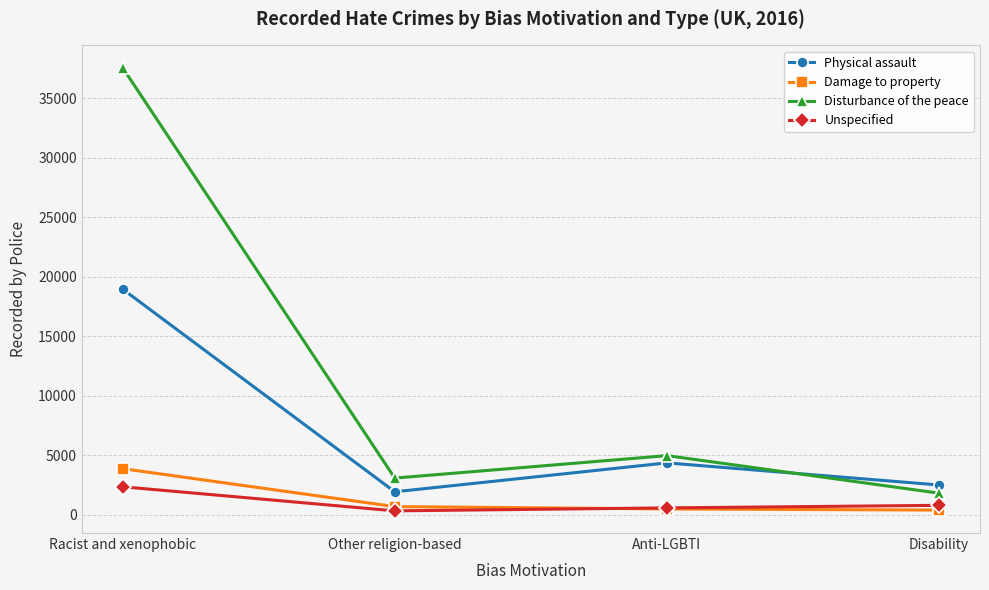

Rank the categories by Disturbance of the peace value from lowest to highest.

Disability, Other religion-based, Anti-LGBTI, Racist and xenophobic